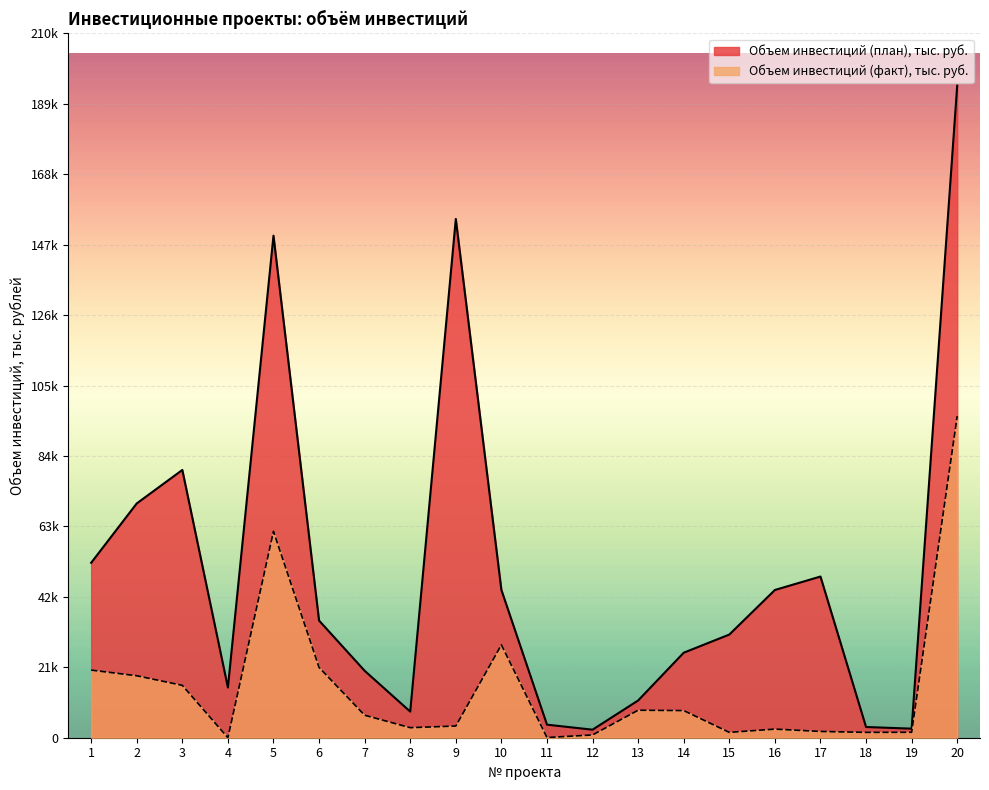

What are all the series names shown in the legend?

Объем инвестиций (план), тыс. руб., Объем инвестиций (факт), тыс. руб.